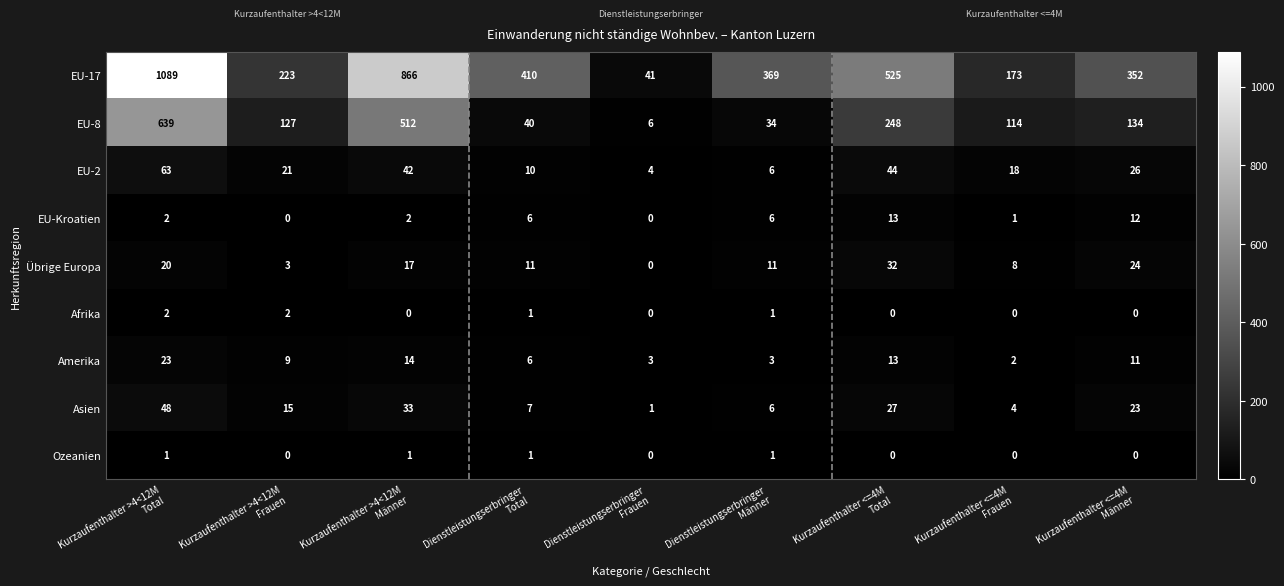

What is the spread (max minus min) of values at Kurzaufenthalter <=4M
Männer?

352